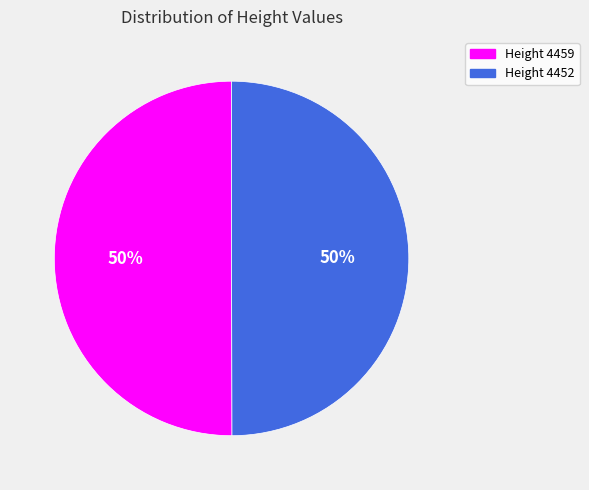

Is the sum of Height 4452 and Height 4459 greater than half?

Yes